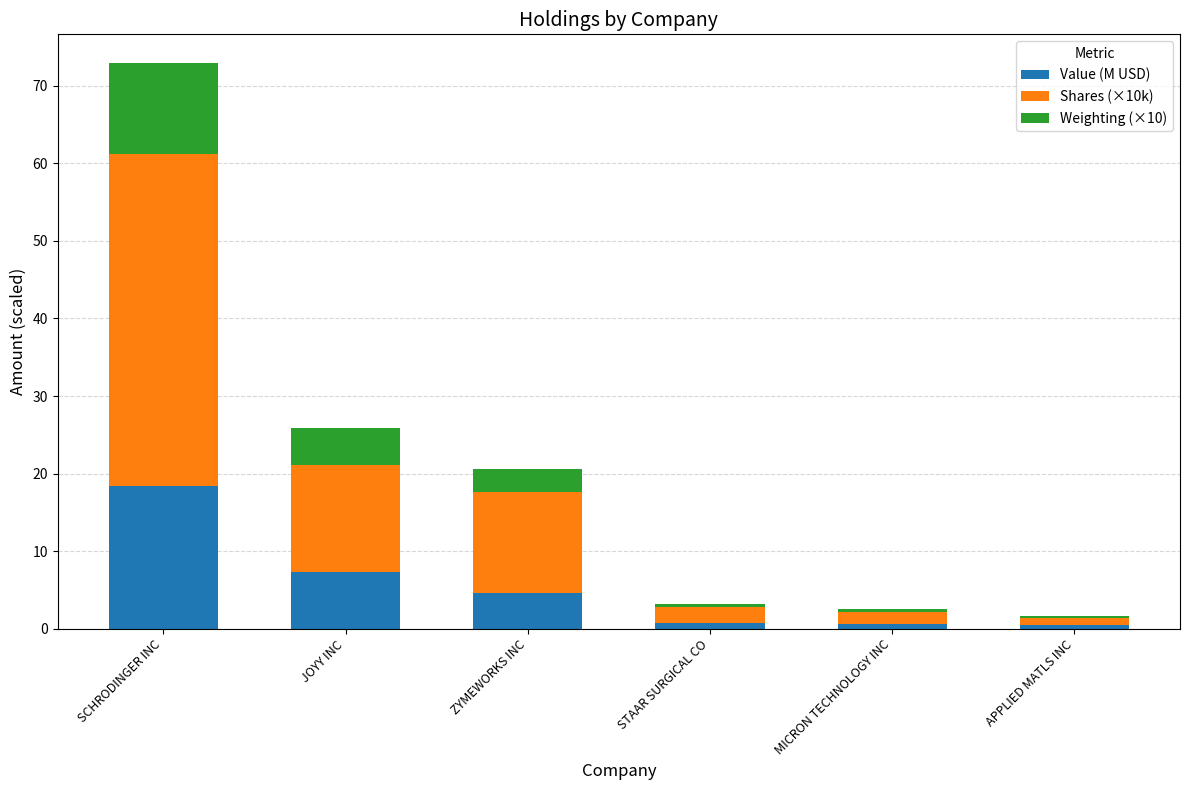

At which label does Value (M USD) reach its peak?

SCHRODINGER INC